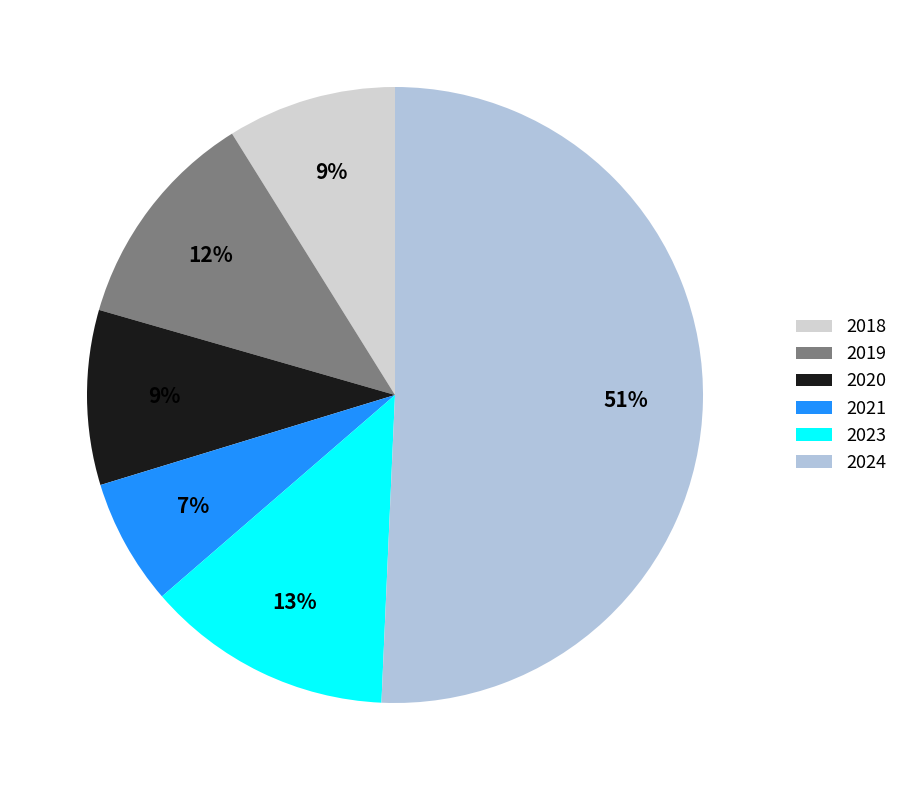

Is it true that 2024 is 51% of the pie?

True